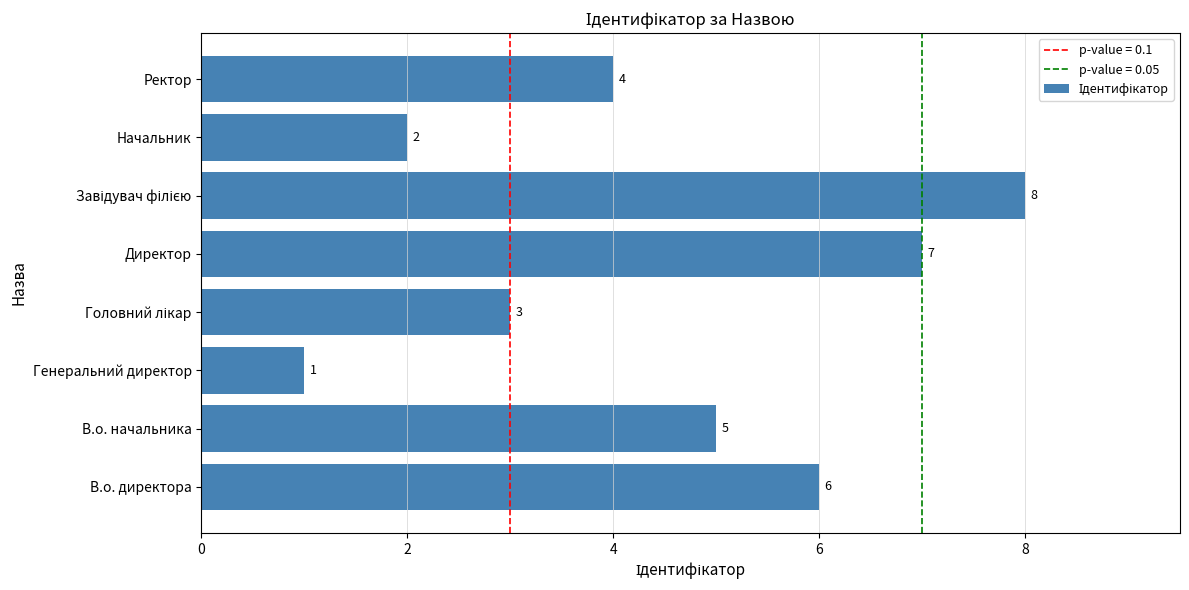

What is the difference between the maximum and second lowest values?

6